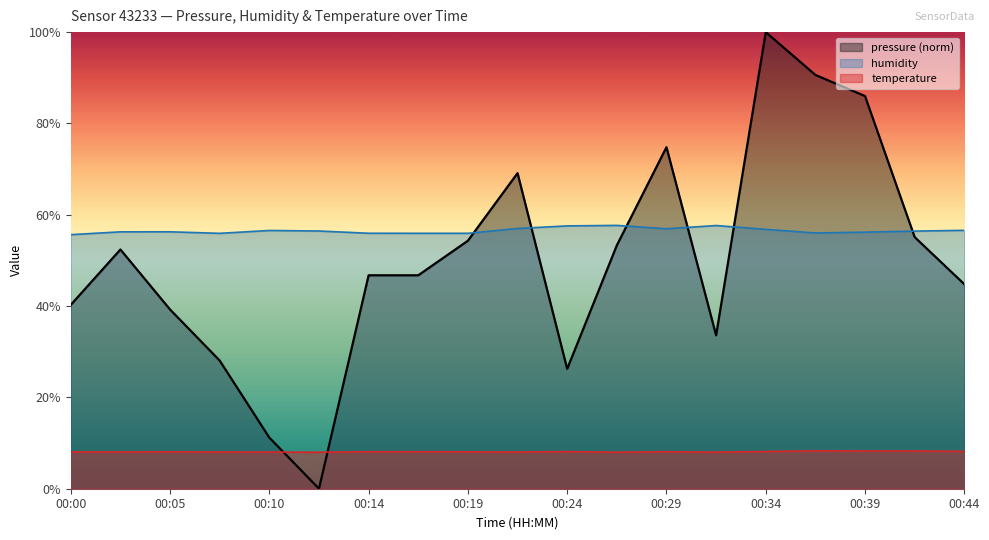

At how many categories does at least one series exceed 21?

19